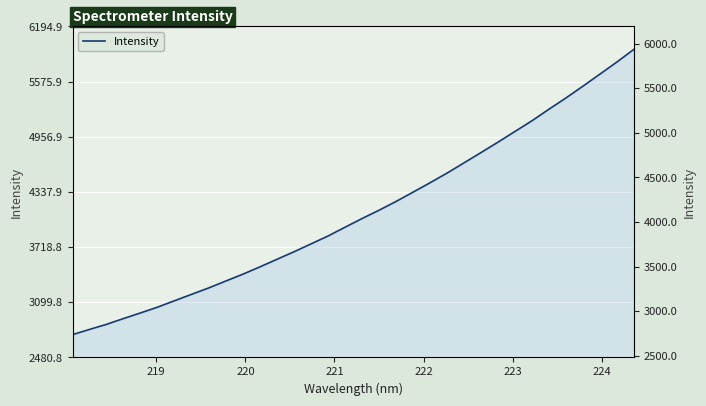

True or false: the data has more than 2 interior local peaks.

False